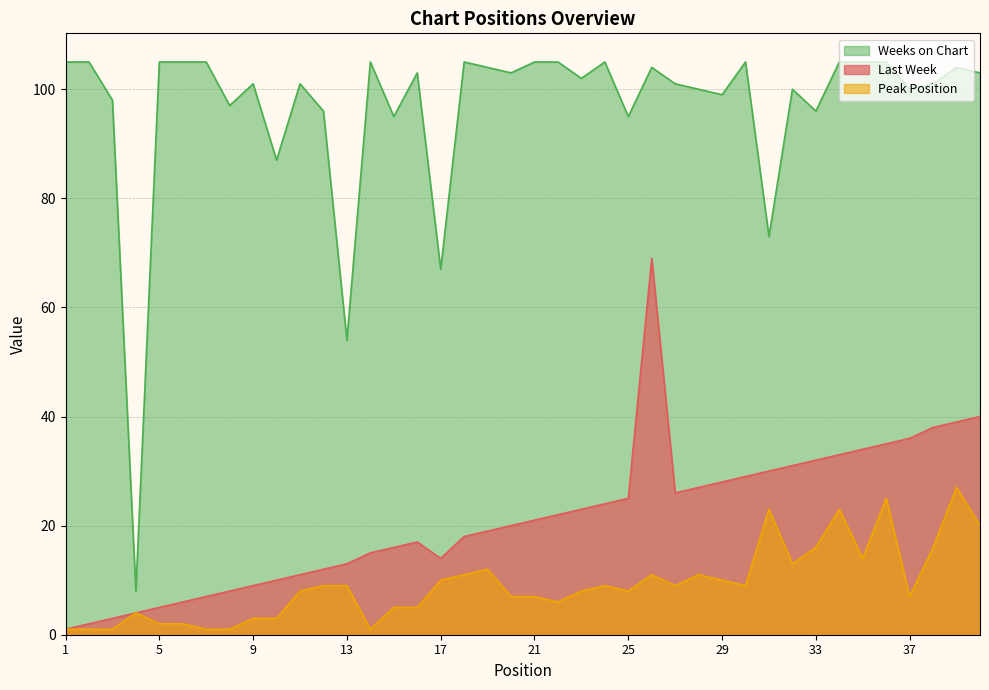

At which category does the chart reach its peak across all series?

1